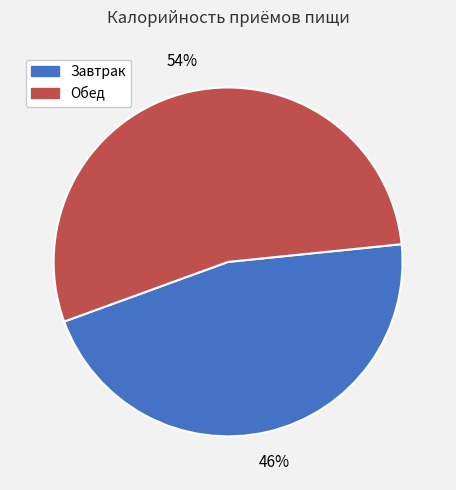

How many segments does this pie chart have?

2